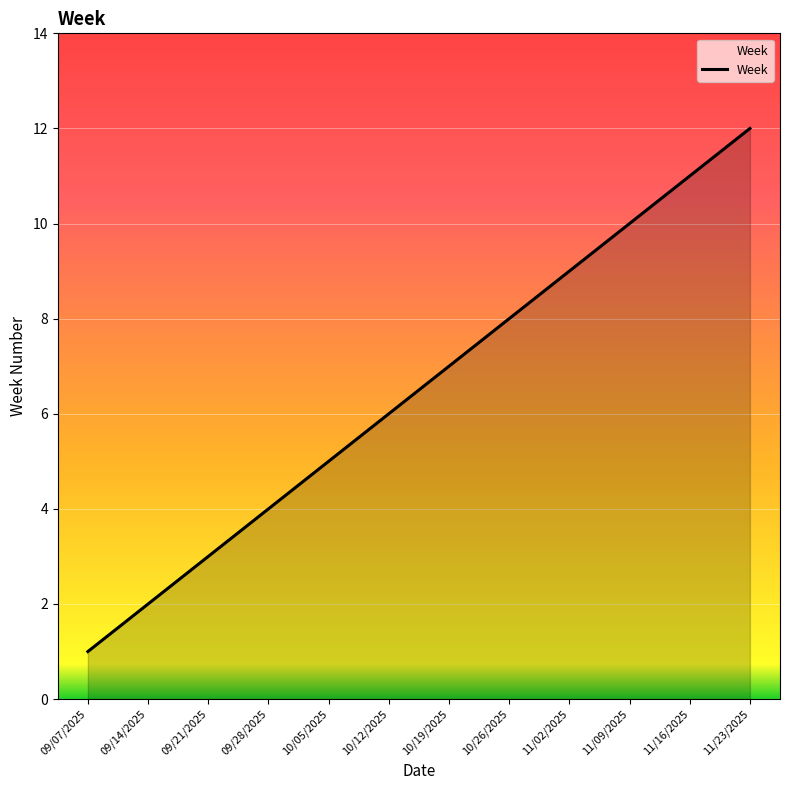

What is the greatest value displayed?

12